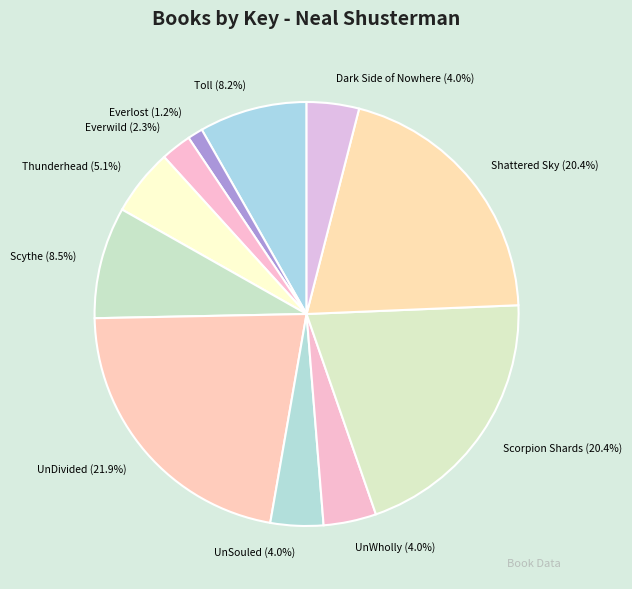

What is the ratio of the value at UnDivided to the value at Thunderhead?

4.3